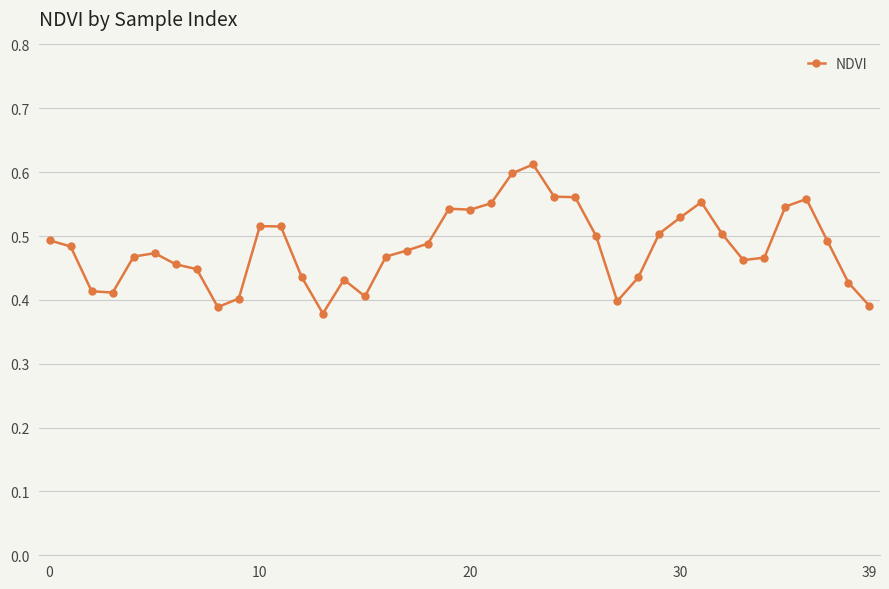

Count the values in the range 0 to 1.

40